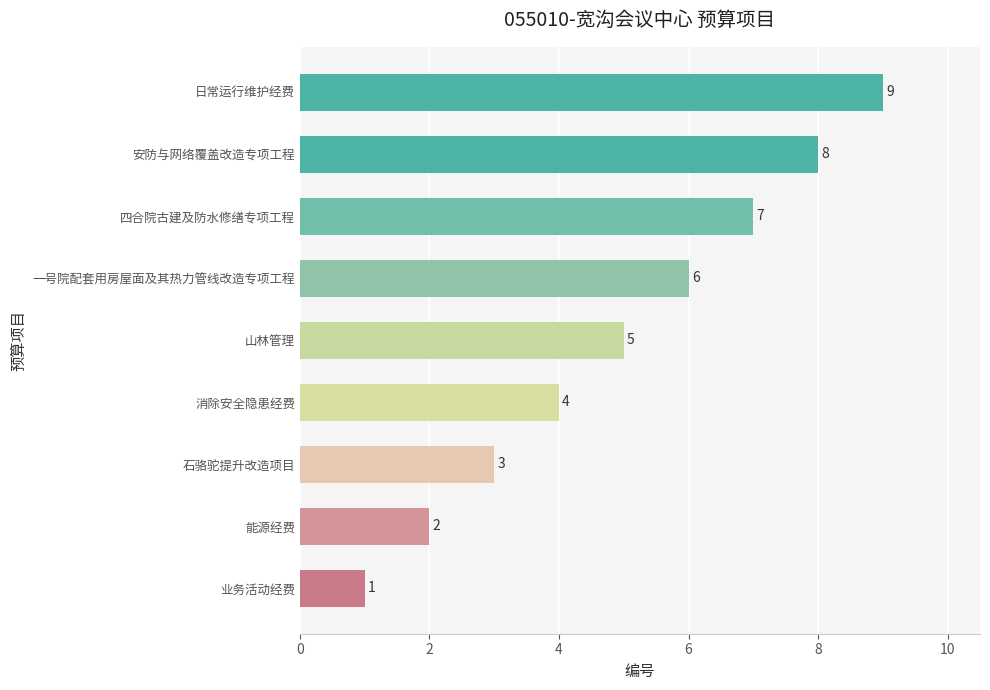

Rank the categories by value from lowest to highest.

业务活动经费, 能源经费, 石骆驼提升改造项目, 消除安全隐患经费, 山林管理, 一号院配套用房屋面及其热力管线改造专项工程, 四合院古建及防水修缮专项工程, 安防与网络覆盖改造专项工程, 日常运行维护经费